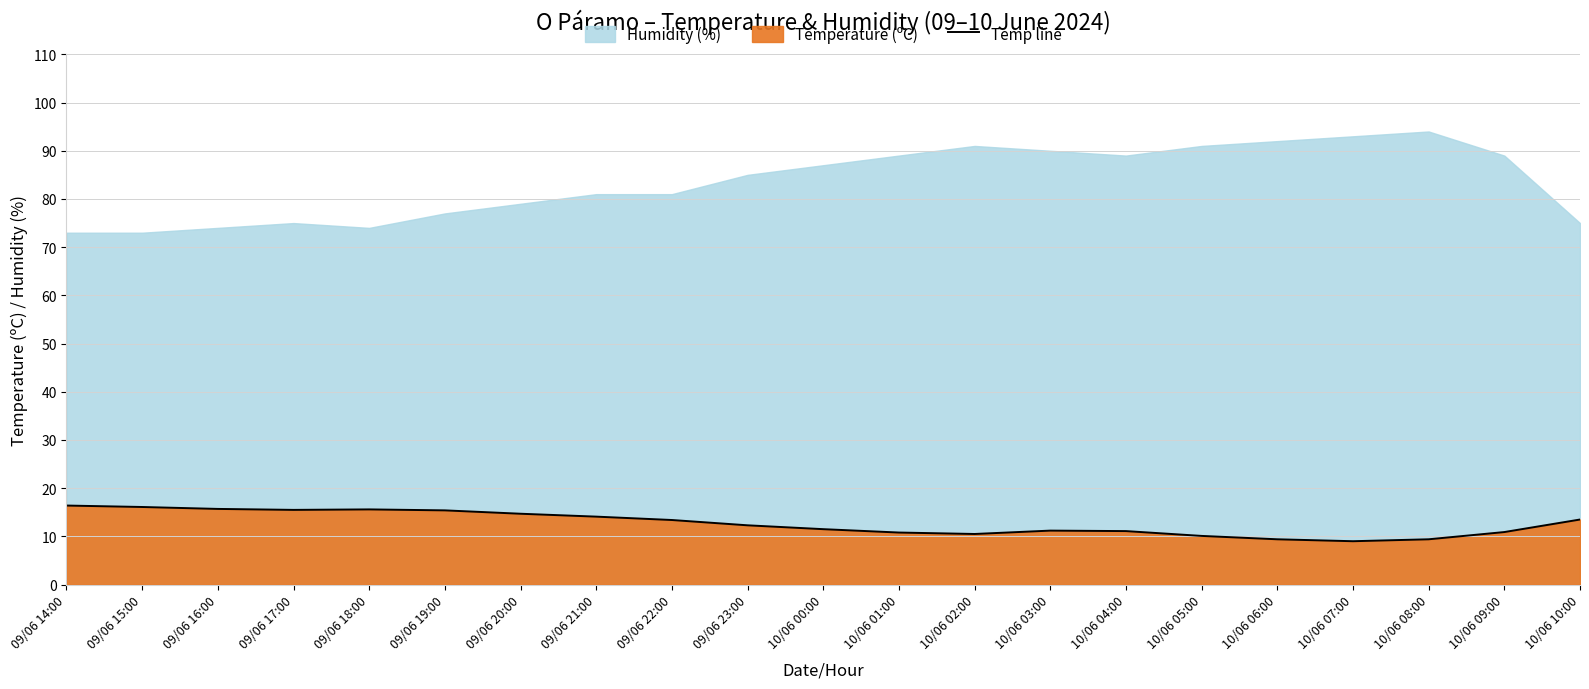

The value at 09/06 14:00 is 7.5. True or false?

False